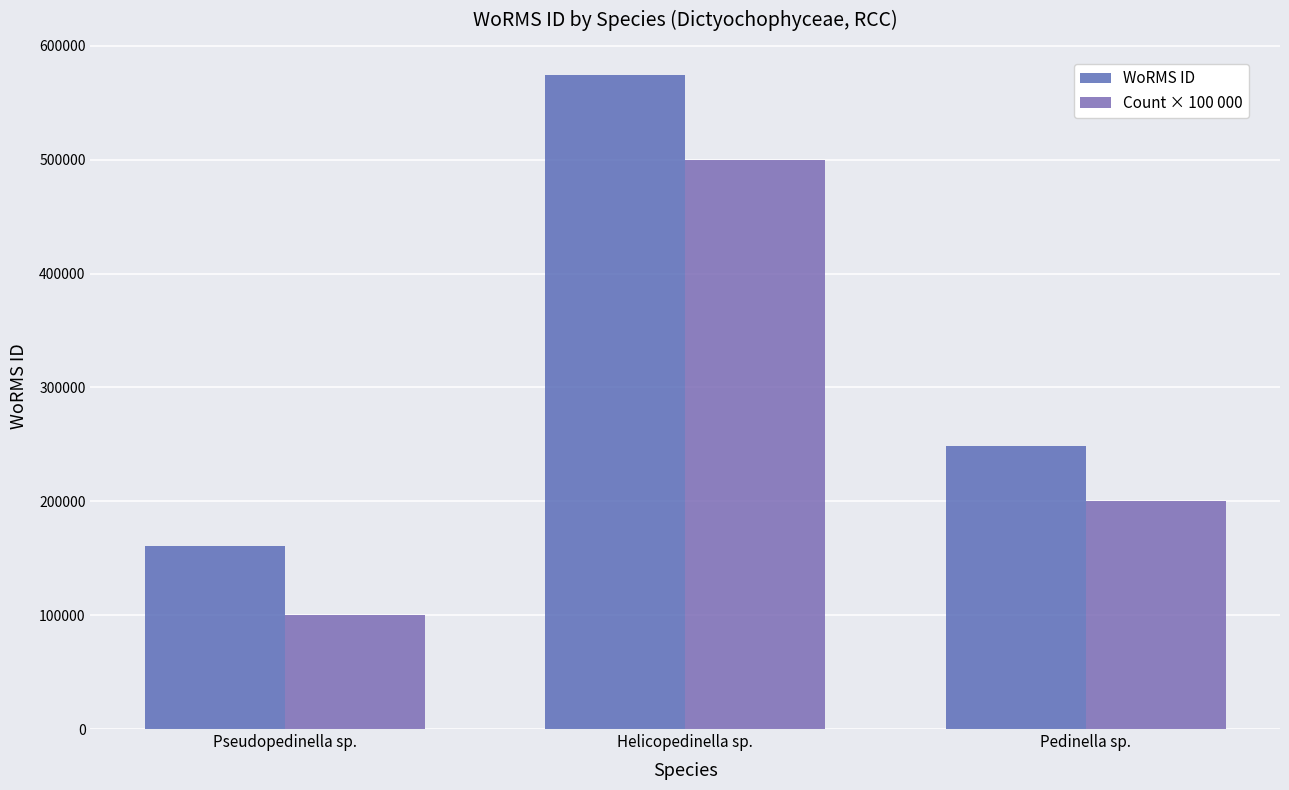

How many bars are there in each group?

2